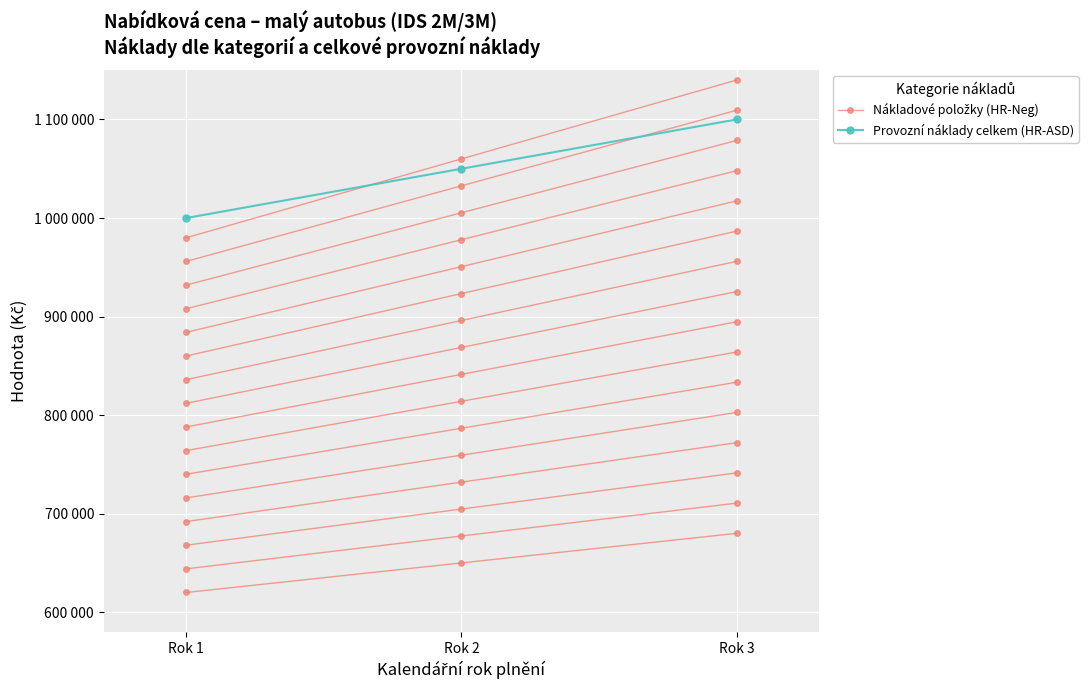

Which series has the largest range (max minus min)?

Provozní náklady celkem (HR-ASD)